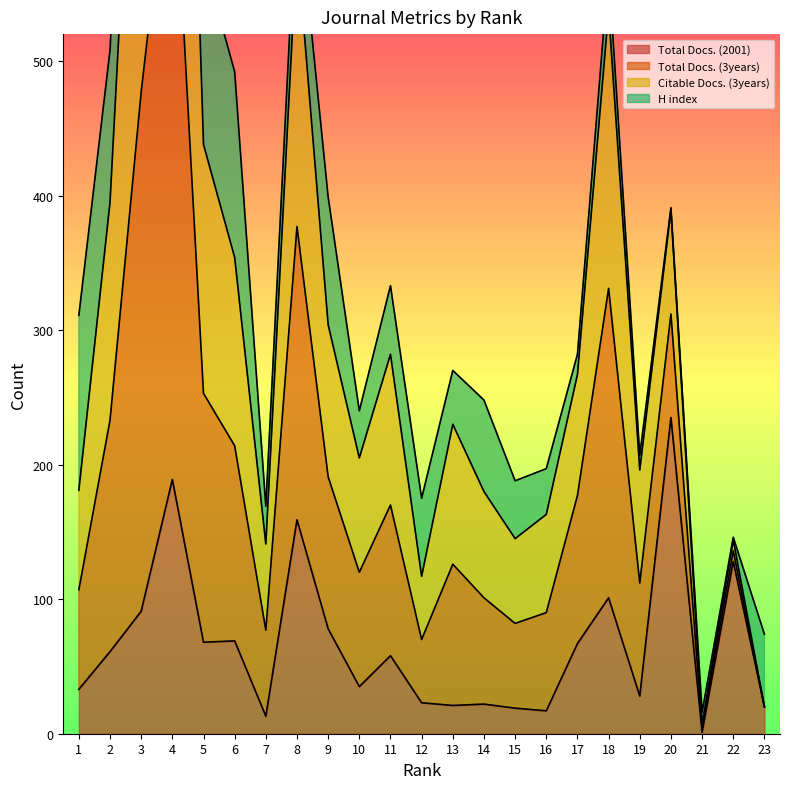

What is the sum of all Total Docs. (2001) values?

1536